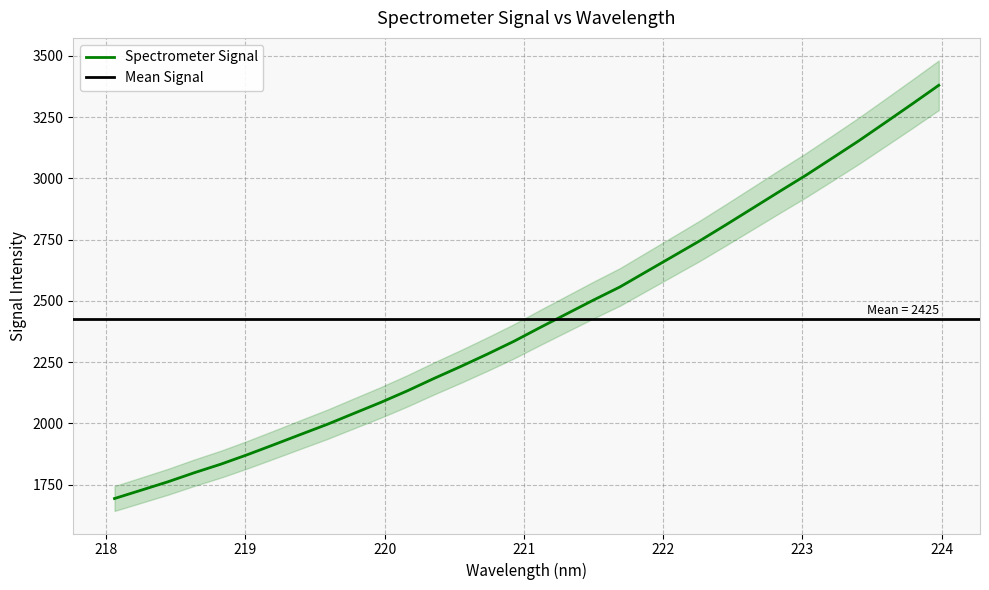

Rank the categories by value from lowest to highest.

218.0596, 218.2508, 218.442, 218.6332, 218.8244, 219.0156, 219.2067, 219.3979, 219.589, 219.7801, 219.9712, 220.1623, 220.3533, 220.5444, 220.7354, 220.9264, 221.1174, 221.3083, 221.4993, 221.6902, 221.8812, 222.0721, 222.263, 222.4538, 222.6447, 222.8355, 223.0264, 223.2172, 223.408, 223.5987, 223.7895, 223.9802